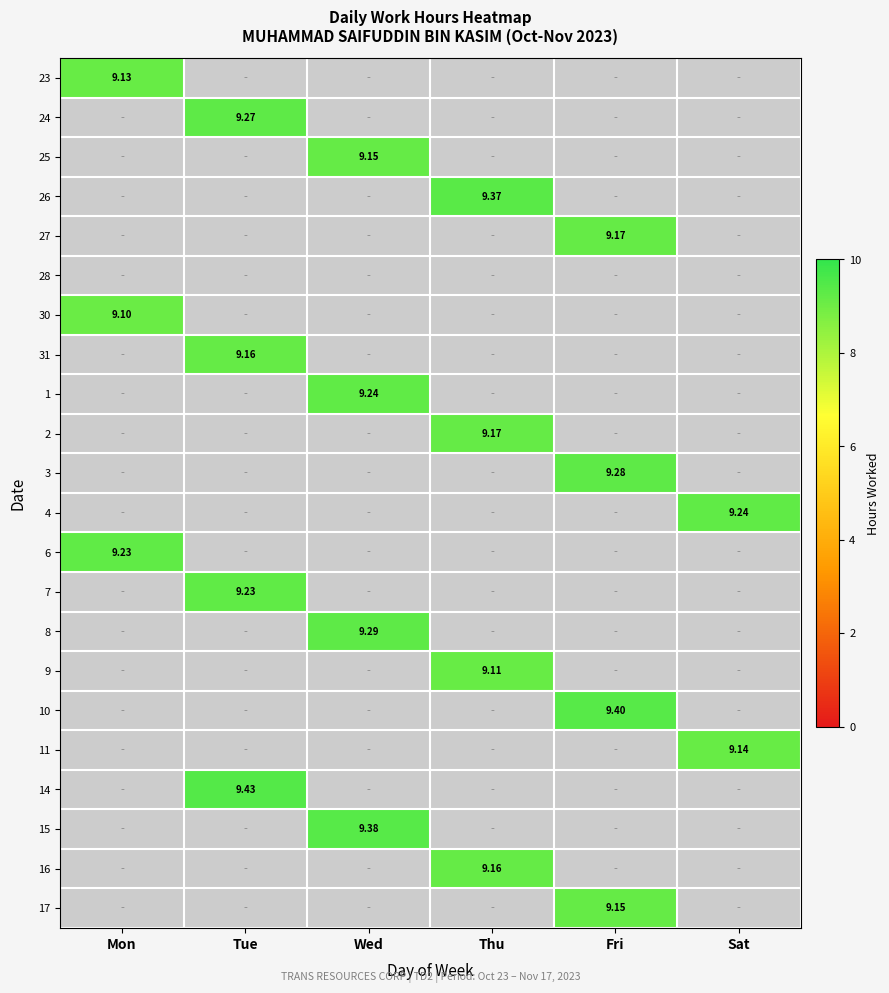

Between Tue and Wed, which is larger?

Tue